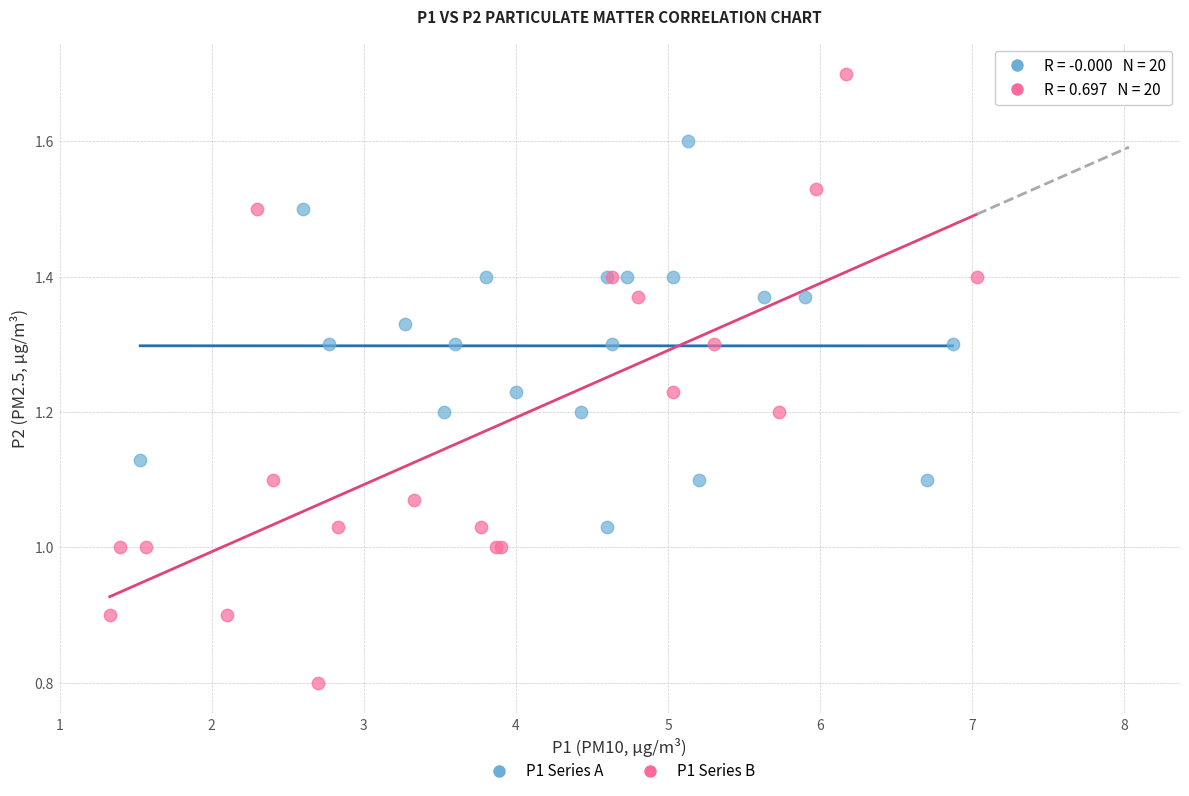

Which series contains the lowest Y value?

P1 Series B